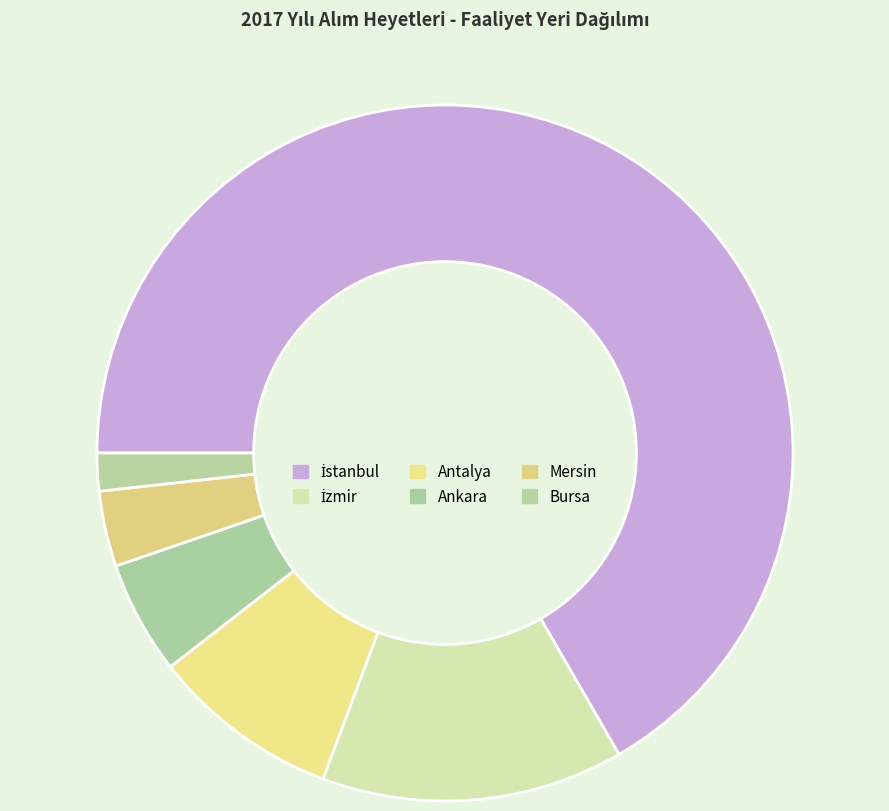

What is the ratio of the value at Mersin to the value at Ankara?

0.7